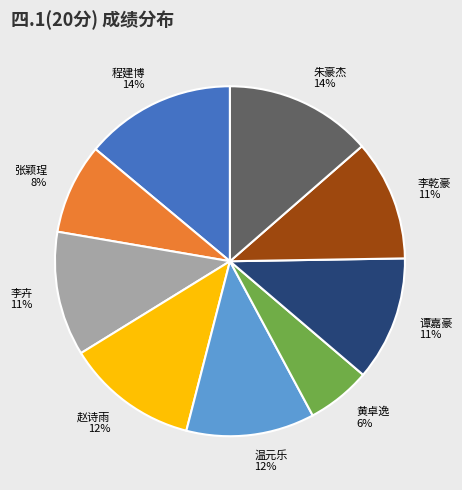

True or false: 谭嘉豪 accounts for 11% of the total.

True